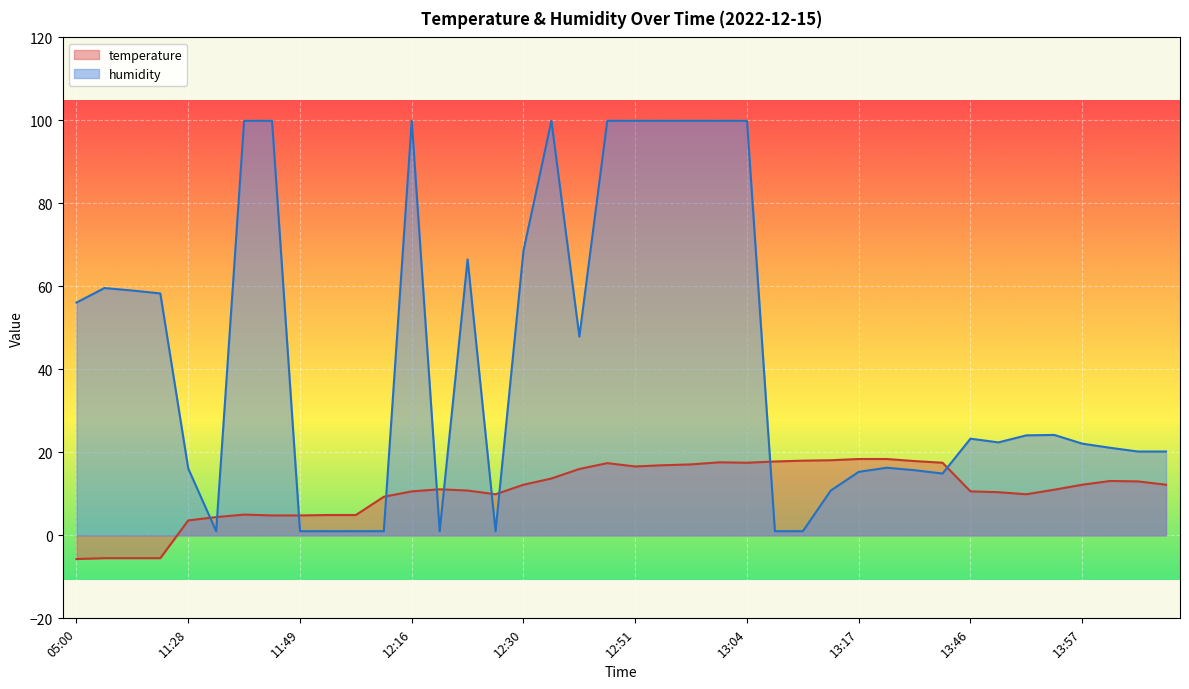

Which category has the lowest value in the temperature series?

05:00